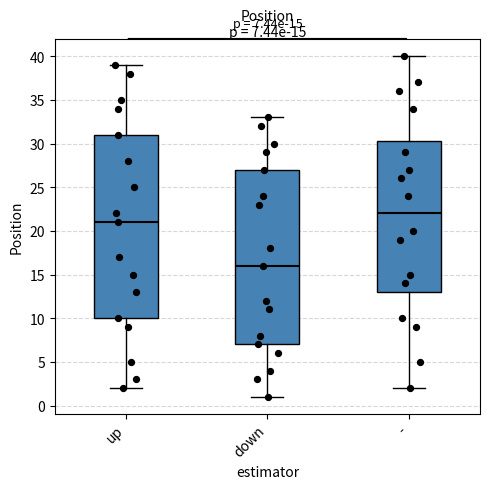

Which box has the lowest median line?

down